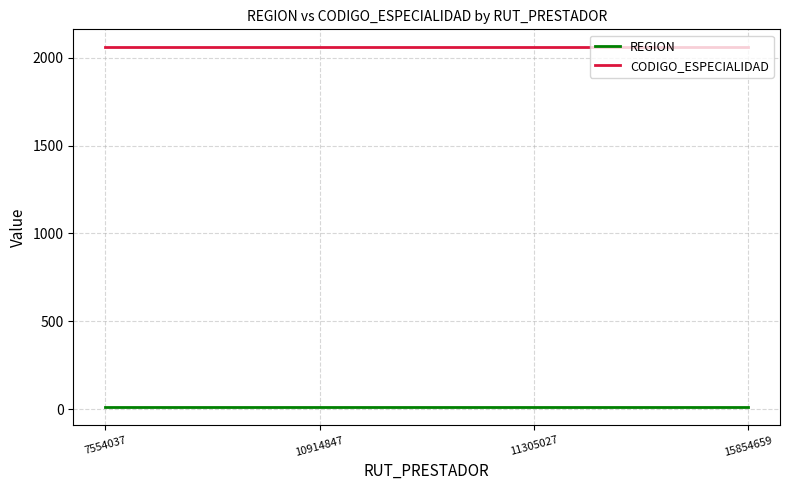

The CODIGO_ESPECIALIDAD series shows 3241 at 15854659. True or false?

False